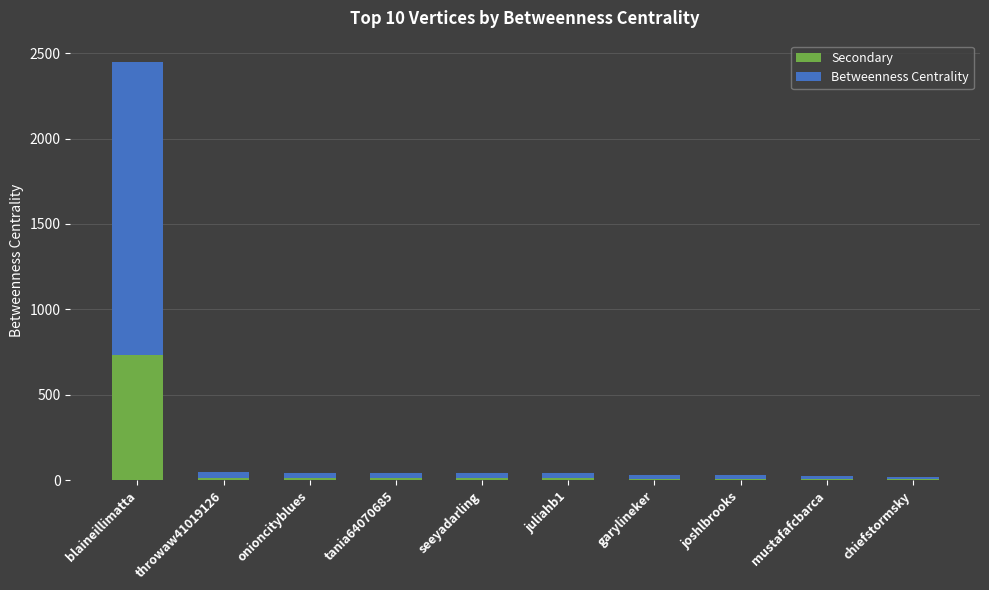

What is the average value of the Secondary series?

83.2